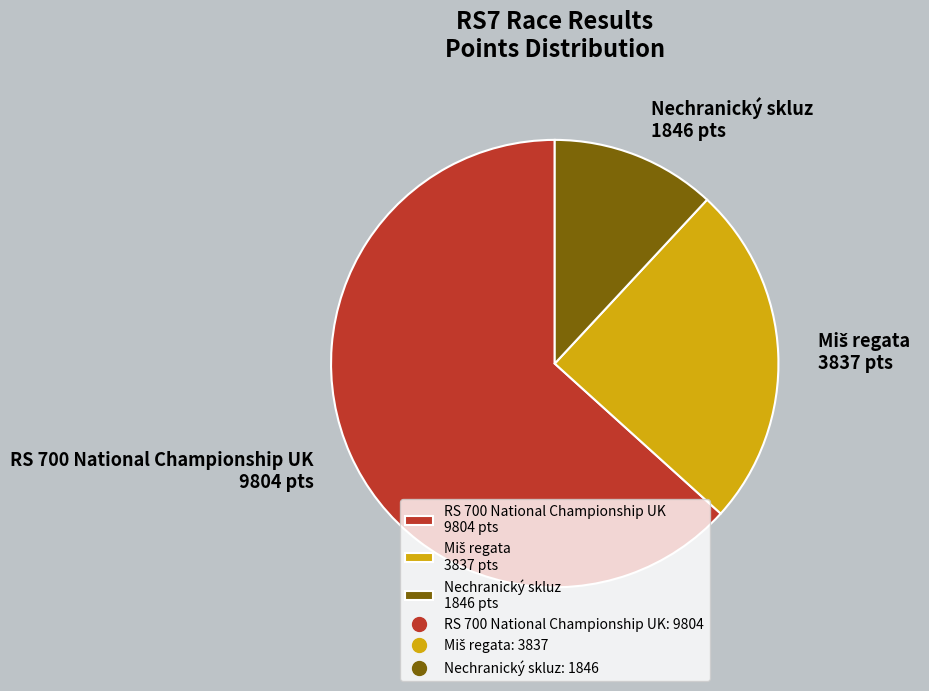

Which category has the smallest portion of the pie?

Nechranický skluz 1846 pts